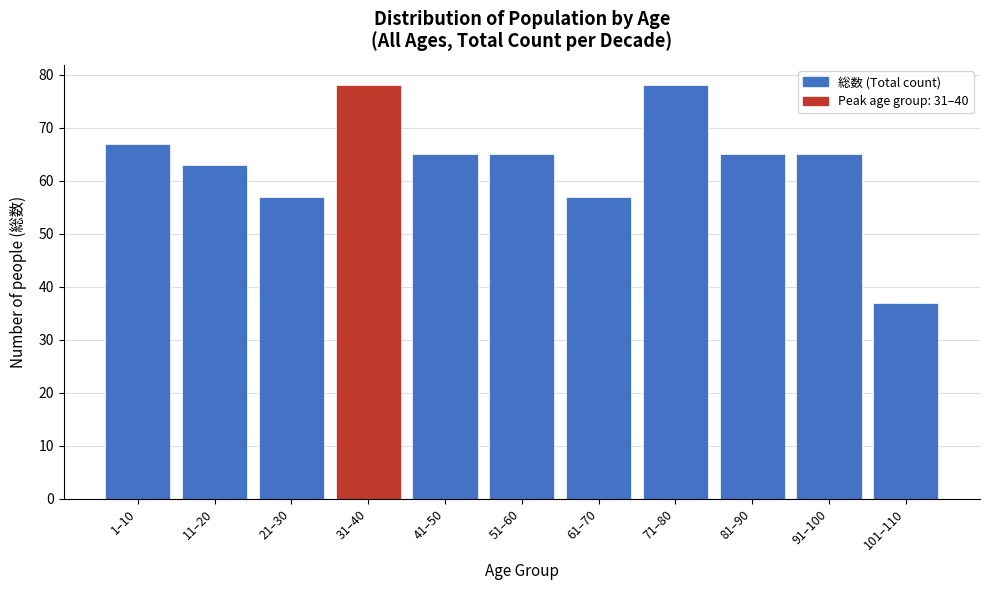

Reading right to left, transcribe all the data shown in this chart.

101–110=37	91–100=65	81–90=65	71–80=78	61–70=57	51–60=65	41–50=65	31–40=78	21–30=57	11–20=63	1–10=67